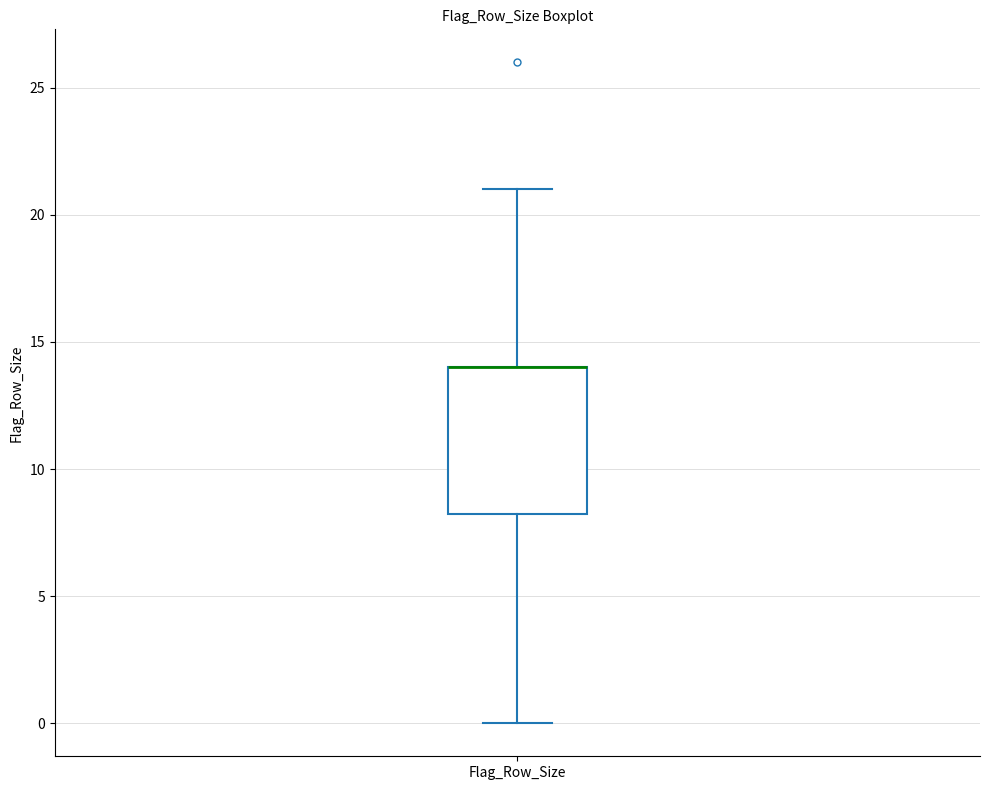

Transcribe this box plot: give where the median line is, the range the box spans, and where the two whiskers end, as read against the y-axis. The values are not printed on the chart, so give them approximately, as read against the axis.

median 14.0 (drawn on the box's upper edge), box 8.5 to 14.0, whiskers 0.0 to 21.0